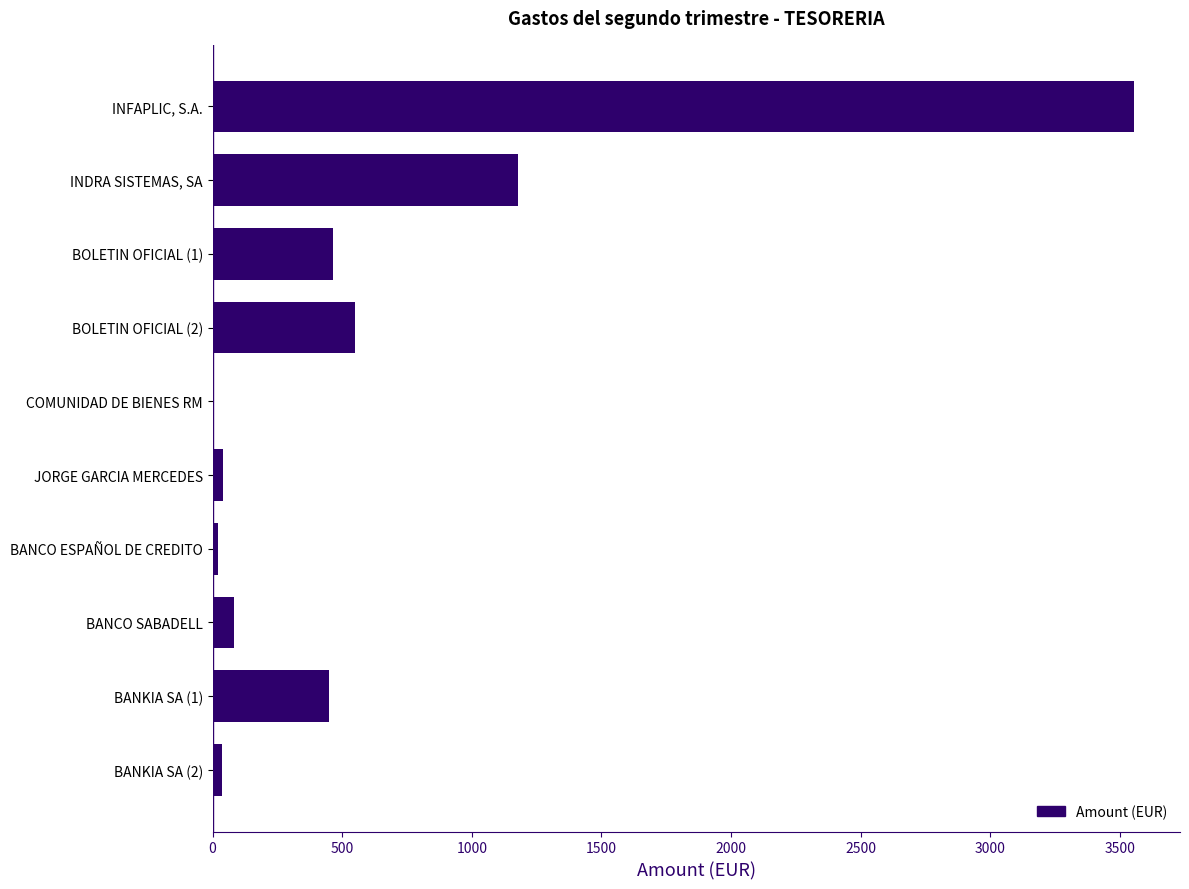

The value at BANKIA SA (1) is 626.9. True or false?

False